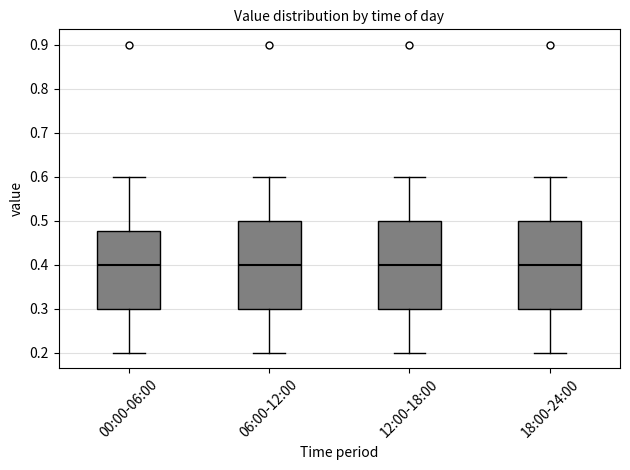

Reading left to right, read every box against the y-axis: the position of its median line, the range the box covers, and the ends of its whiskers. The values are not printed on the chart, so give them approximately, as read against the axis.

00:00-06:00: median 0.40, box 0.30 to 0.48, whiskers 0.20 to 0.60
06:00-12:00: median 0.40, box 0.30 to 0.50, whiskers 0.20 to 0.60
12:00-18:00: median 0.40, box 0.30 to 0.50, whiskers 0.20 to 0.60
18:00-24:00: median 0.40, box 0.30 to 0.50, whiskers 0.20 to 0.60